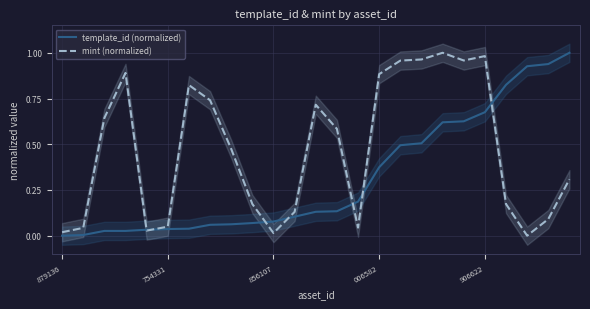

What is the total value across all series at 19?

1.6